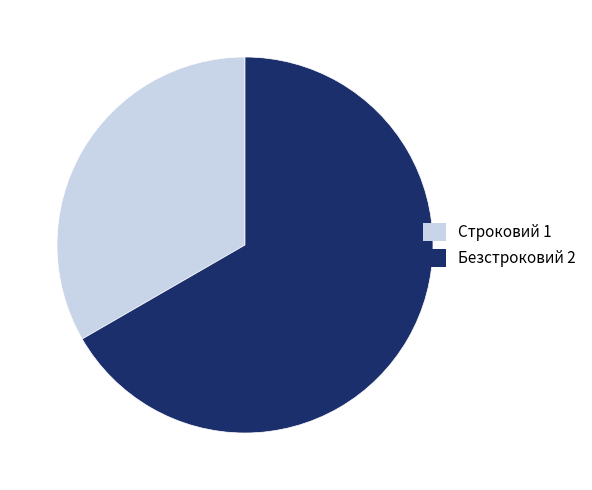

Which category accounts for the majority?

Безстроковий